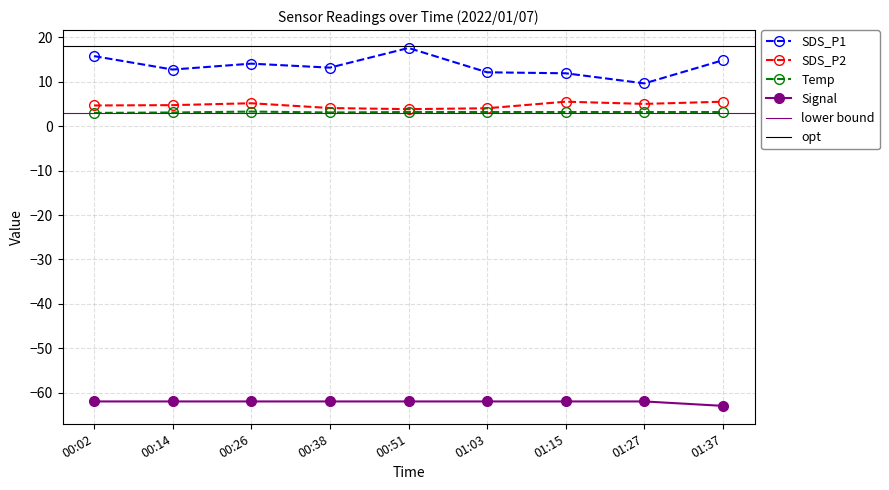

Between 00:14 and 00:38, which series saw the biggest shift?

SDS_P2